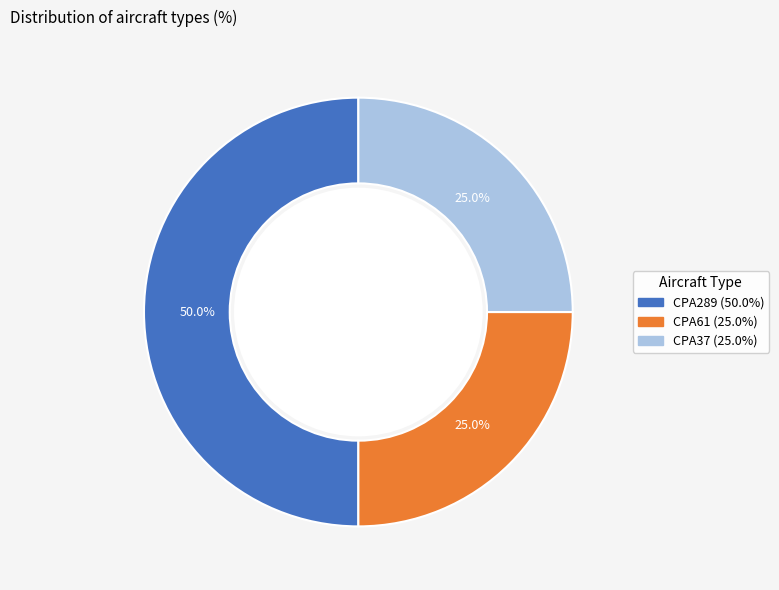

Is CPA37 the majority of the pie?

No